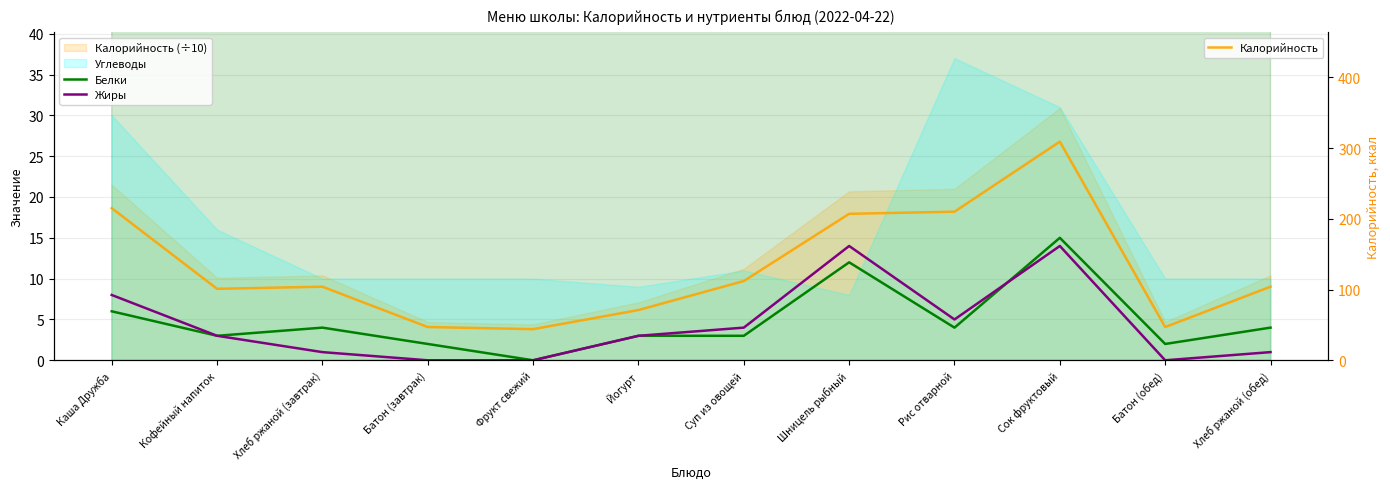

Reading left to right, extract all data points from this chart.

Белки: Каша Дружба=6	Кофейный напиток=3	Хлеб ржаной (завтрак)=4	Батон (завтрак)=2	Фрукт свежий=0	Йогурт=3	Суп из овощей=3	Шницель рыбный=12	Рис отварной=4	Сок фруктовый=15	Батон (обед)=2	Хлеб ржаной (обед)=4
Жиры: Каша Дружба=8	Кофейный напиток=3	Хлеб ржаной (завтрак)=1	Батон (завтрак)=0	Фрукт свежий=0	Йогурт=3	Суп из овощей=4	Шницель рыбный=14	Рис отварной=5	Сок фруктовый=14	Батон (обед)=0	Хлеб ржаной (обед)=1
Калорийность: Каша Дружба=215	Кофейный напиток=101	Хлеб ржаной (завтрак)=104	Батон (завтрак)=47	Фрукт свежий=44	Йогурт=71	Суп из овощей=112	Шницель рыбный=207	Рис отварной=210	Сок фруктовый=309	Батон (обед)=47	Хлеб ржаной (обед)=104